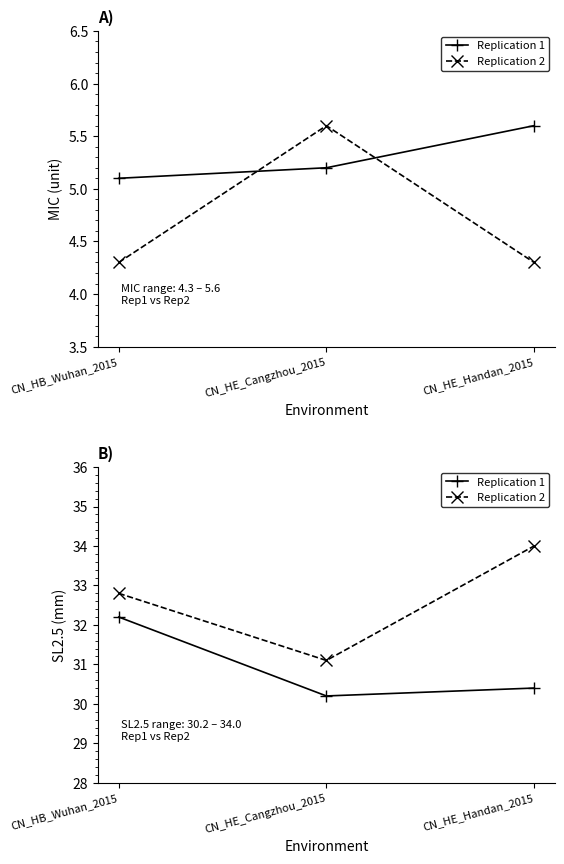

Read the Replication 1 value at CN_HE_Cangzhou_2015.

30.2